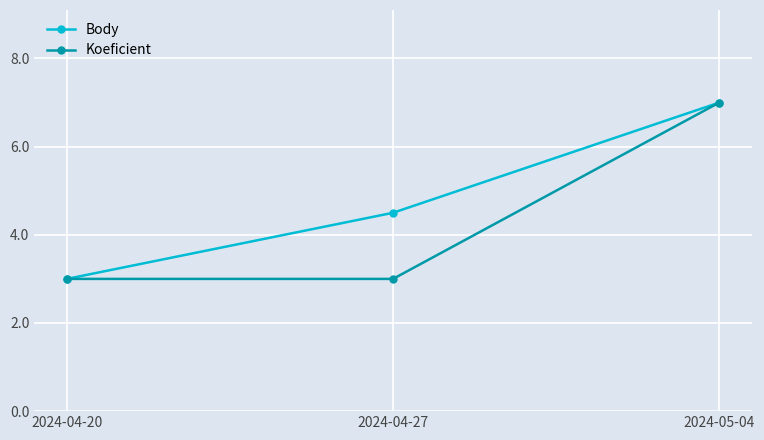

Between 2024-04-20 and 2024-04-27, which series saw the biggest shift?

Body